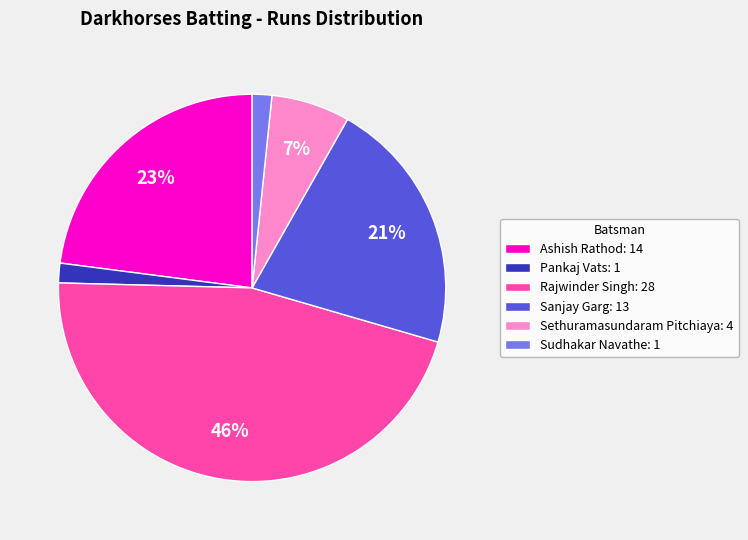

To the nearest percent, what portion does Pankaj Vats: 1 represent?

2%